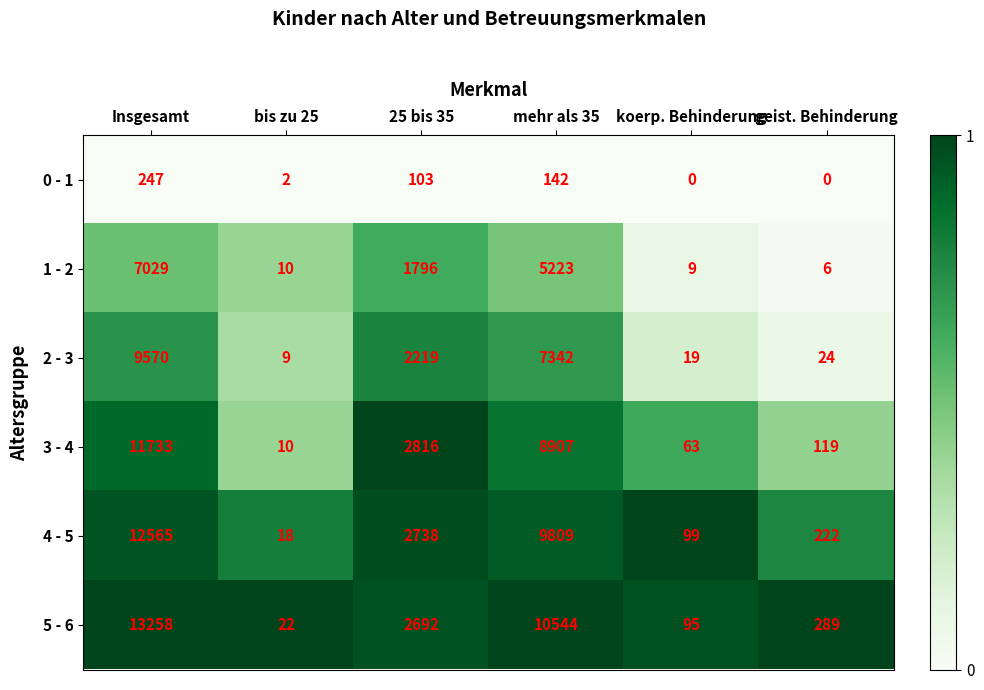

Rank the series by their maximum value, from highest to lowest.

5 - 6, 4 - 5, 3 - 4, 2 - 3, 1 - 2, 0 - 1